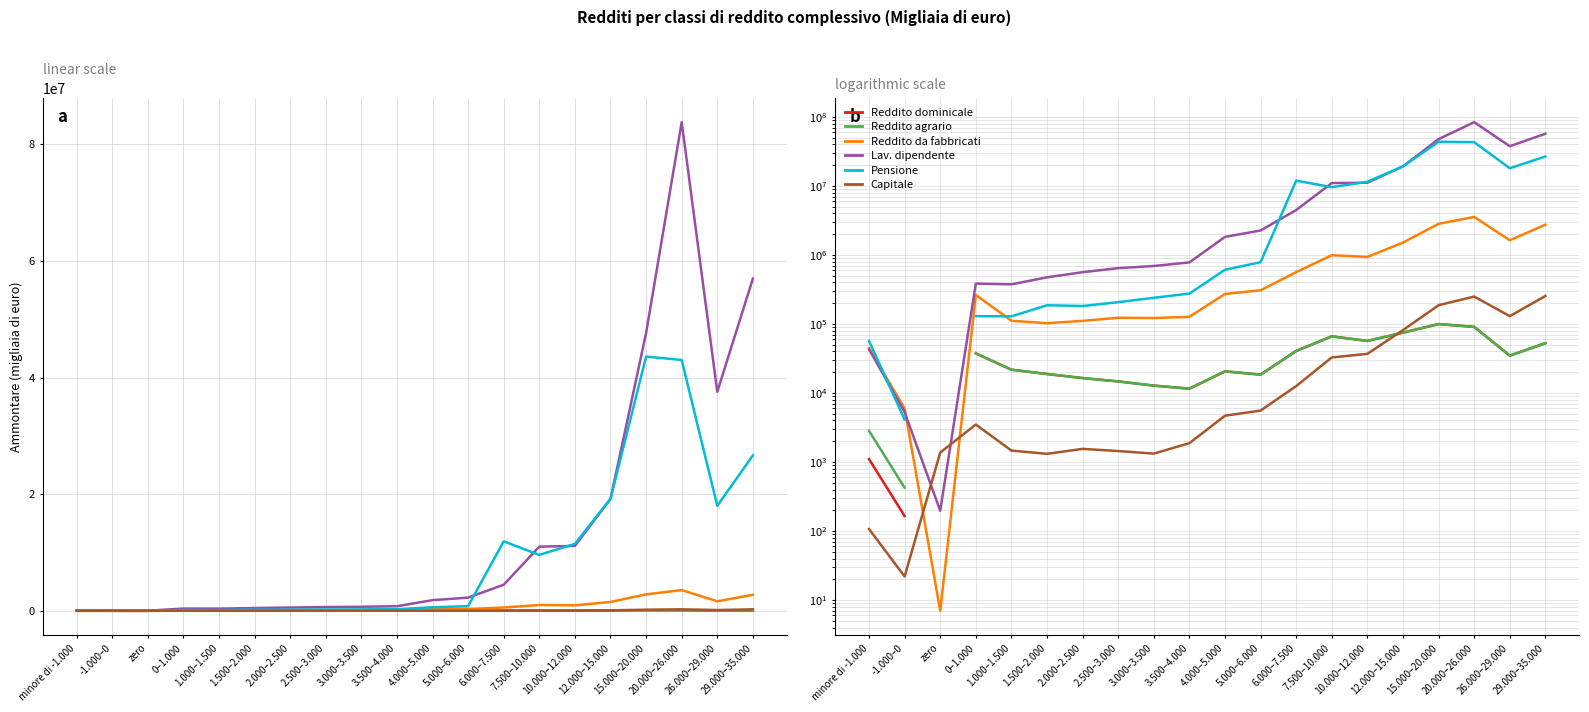

List the series in order of their peak value, lowest first.

Reddito dominicale (Ammontare), Reddito agrario (Ammontare), Reddito di capitale (Ammontare), Reddito da fabbricati (Ammontare), Reddito da pensione (Ammontare), Reddito da lavoro dipendente (Ammontare)